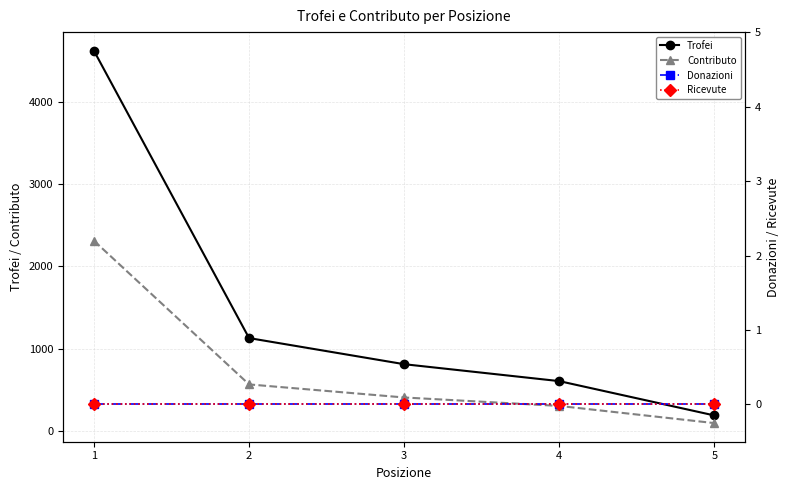

Is it true that Trofei equals 972 at 4?

False